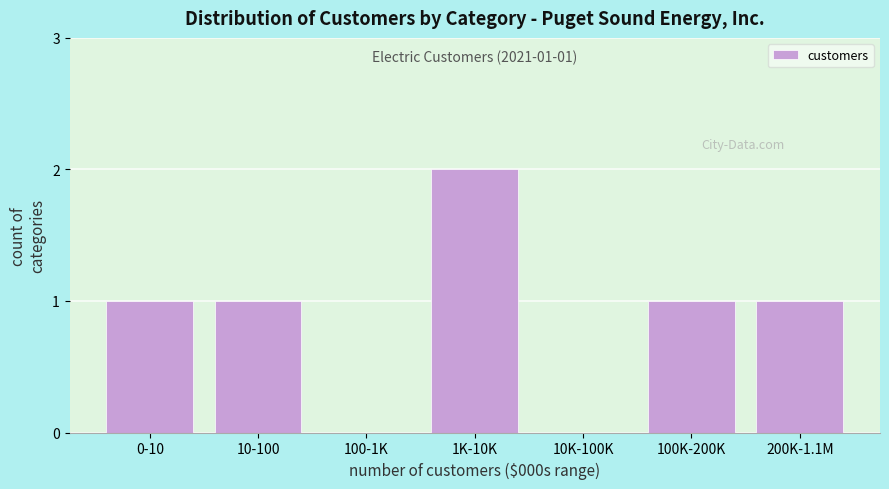

Reading left to right, list all the values displayed in this chart.

0-10=1	10-100=1	100-1K=0	1K-10K=2	10K-100K=0	100K-200K=1	200K-1.1M=1